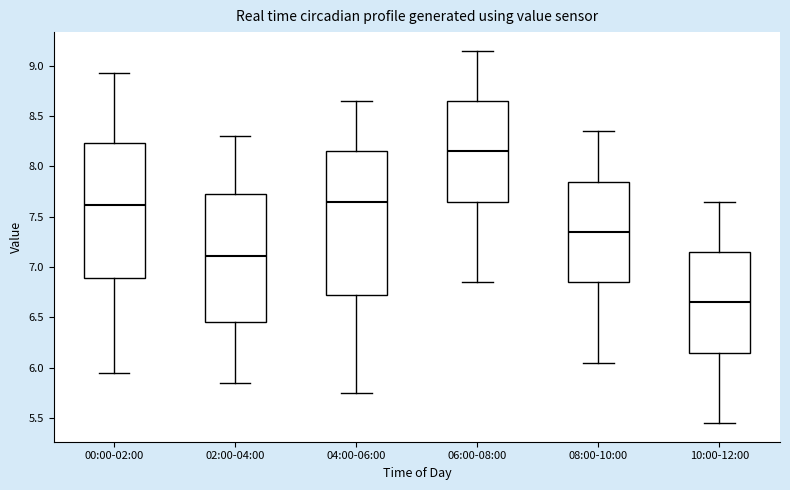

Reading left to right, transcribe this box plot: for each box, give where its median line is, the range the box spans, and where its two whiskers end, as read against the y-axis. The values are not printed on the chart, so give them approximately, as read against the axis.

00:00-02:00: median 7.60, box 6.90 to 8.25, whiskers 5.95 to 8.95
02:00-04:00: median 7.10, box 6.45 to 7.75, whiskers 5.85 to 8.30
04:00-06:00: median 7.65, box 6.75 to 8.15, whiskers 5.75 to 8.65
06:00-08:00: median 8.15, box 7.65 to 8.65, whiskers 6.85 to 9.15
08:00-10:00: median 7.35, box 6.85 to 7.85, whiskers 6.05 to 8.35
10:00-12:00: median 6.65, box 6.15 to 7.15, whiskers 5.45 to 7.65